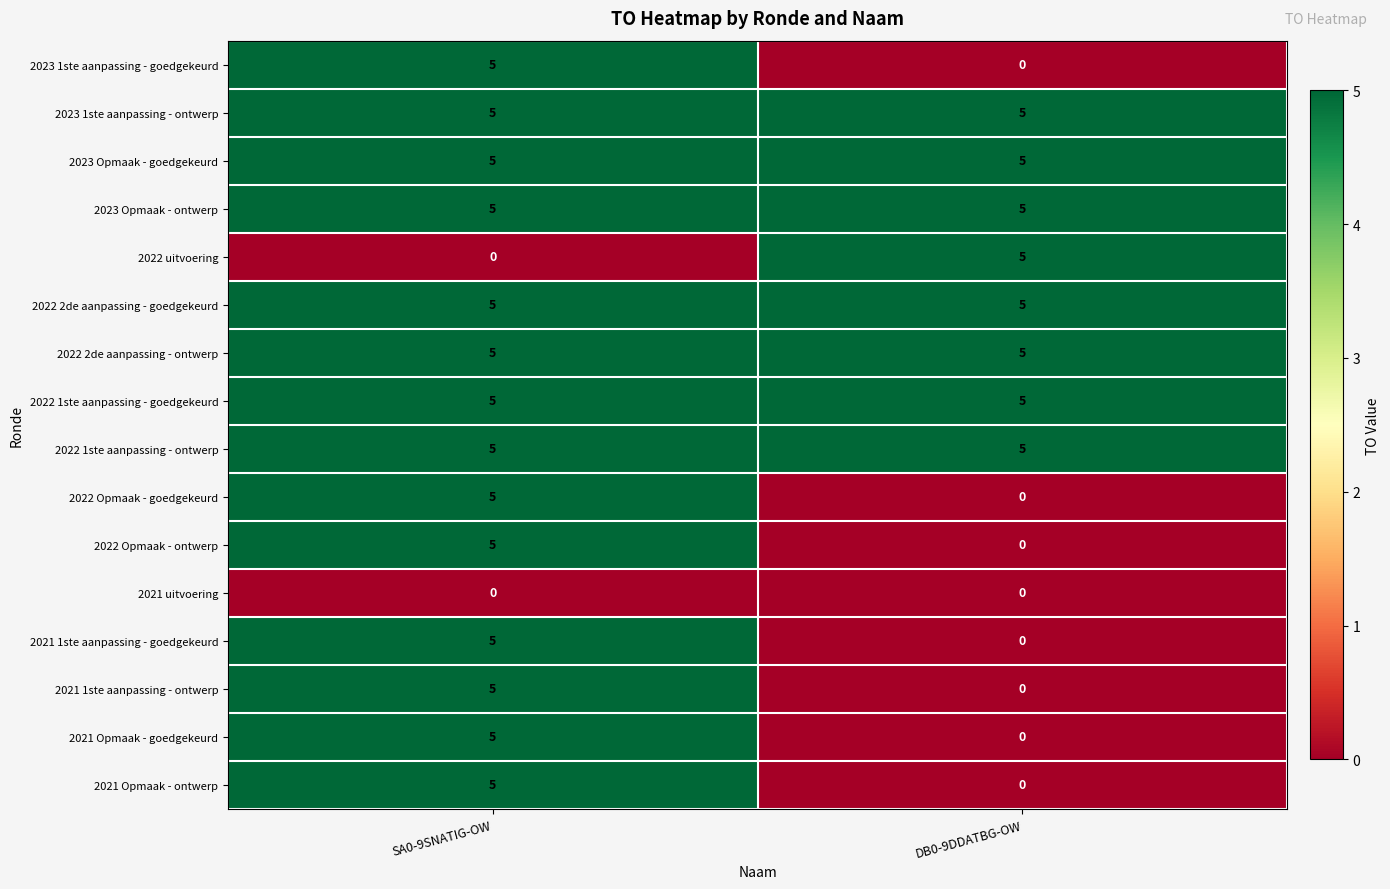

The value of 2021 Opmaak - goedgekeurd at SA0-9SNATIG-OW is 5. True or false?

True